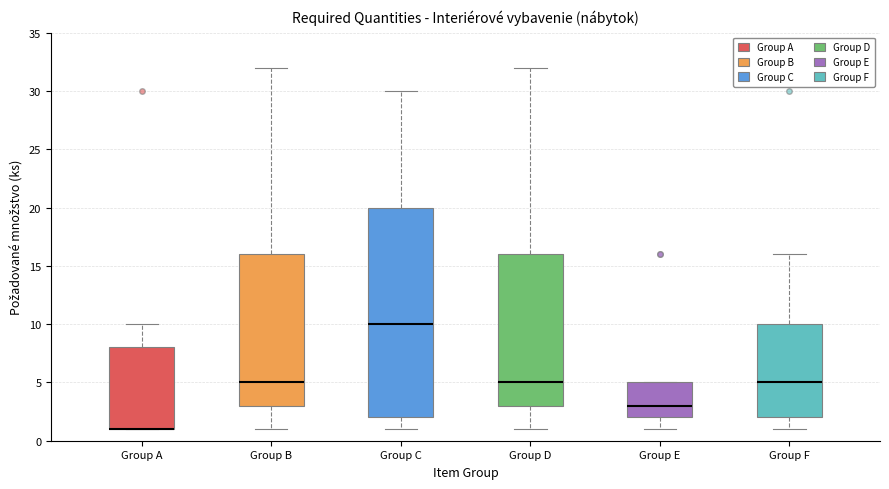

Reading left to right, read every box against the y-axis: the position of its median line, the range the box covers, and the ends of its whiskers. The values are not printed on the chart, so give them approximately, as read against the axis.

Group A: median 1 (drawn on the box's lower edge), box 1 to 8, whiskers 1 to 10
Group B: median 5, box 3 to 16, whiskers 1 to 32
Group C: median 10, box 2 to 20, whiskers 1 to 30
Group D: median 5, box 3 to 16, whiskers 1 to 32
Group E: median 3, box 2 to 5, whiskers 1 to 5
Group F: median 5, box 2 to 10, whiskers 1 to 16